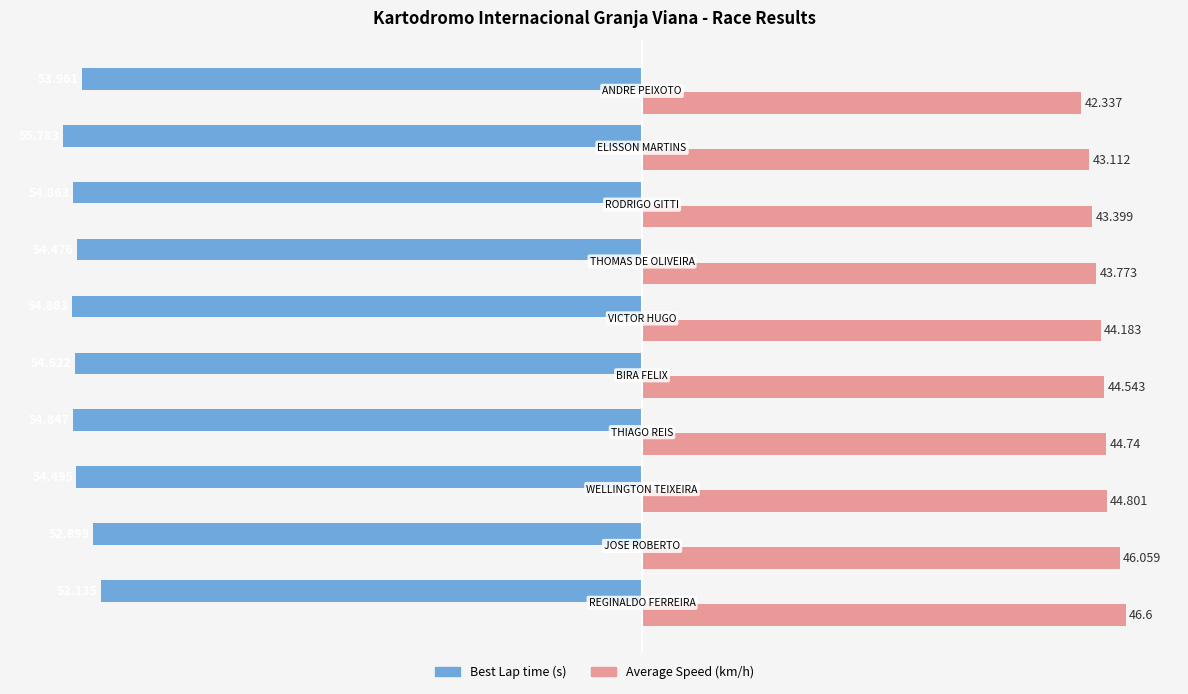

What is the value of the Best Lap time bar at the 2nd from the left?

-52.9